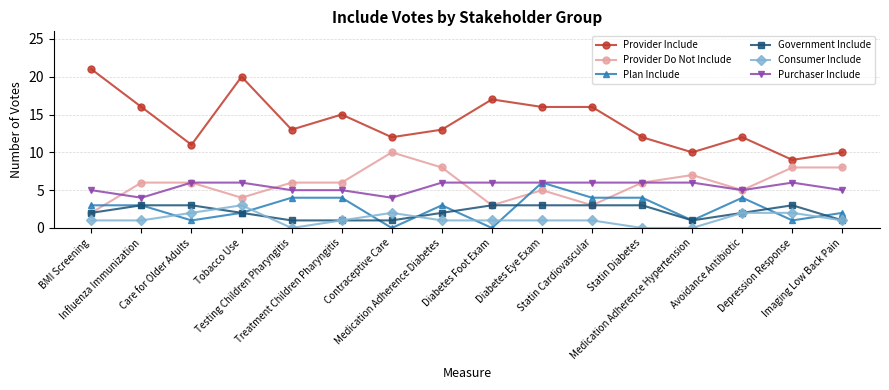

Which series has the largest total across all categories?

Provider Include